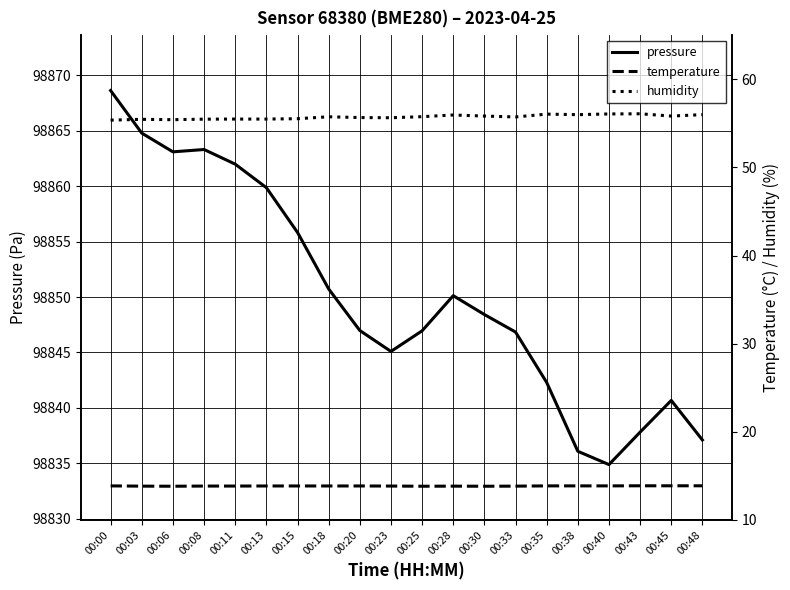

At how many categories does at least one series exceed 33444?

20